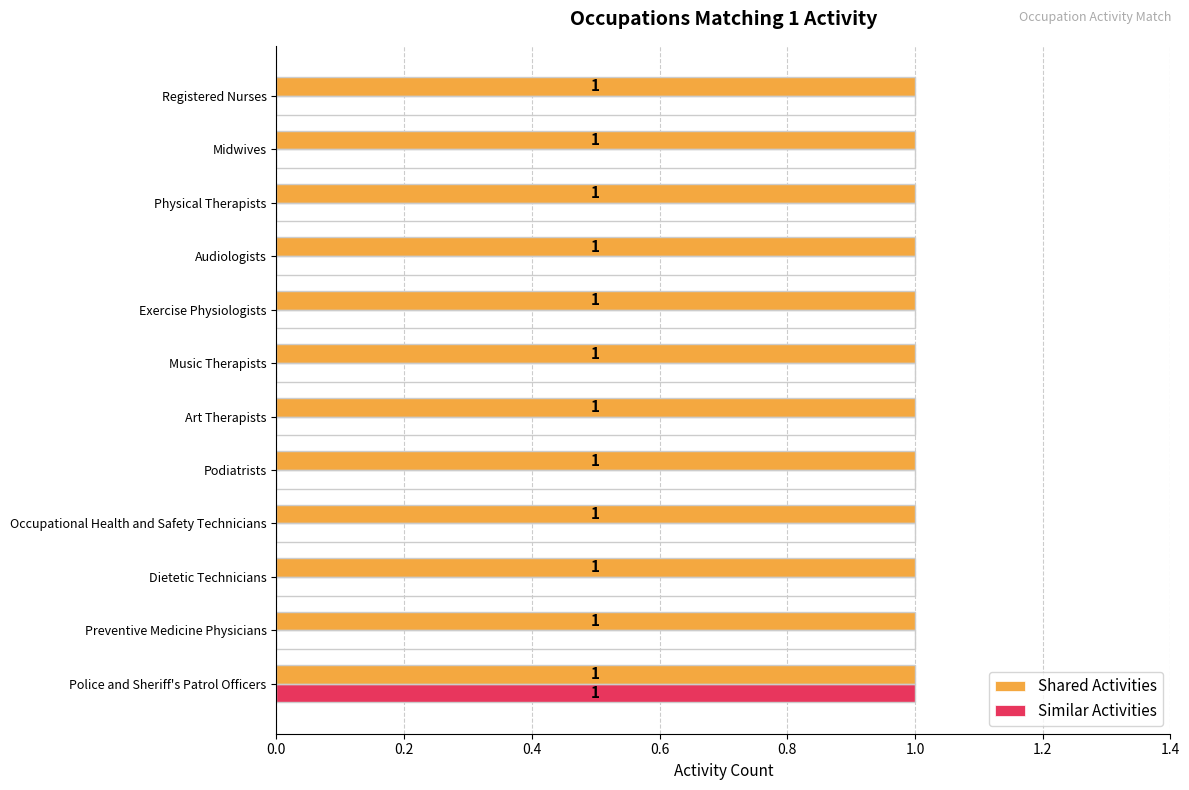

How many values in the Similar Activities series exceed 0?

1